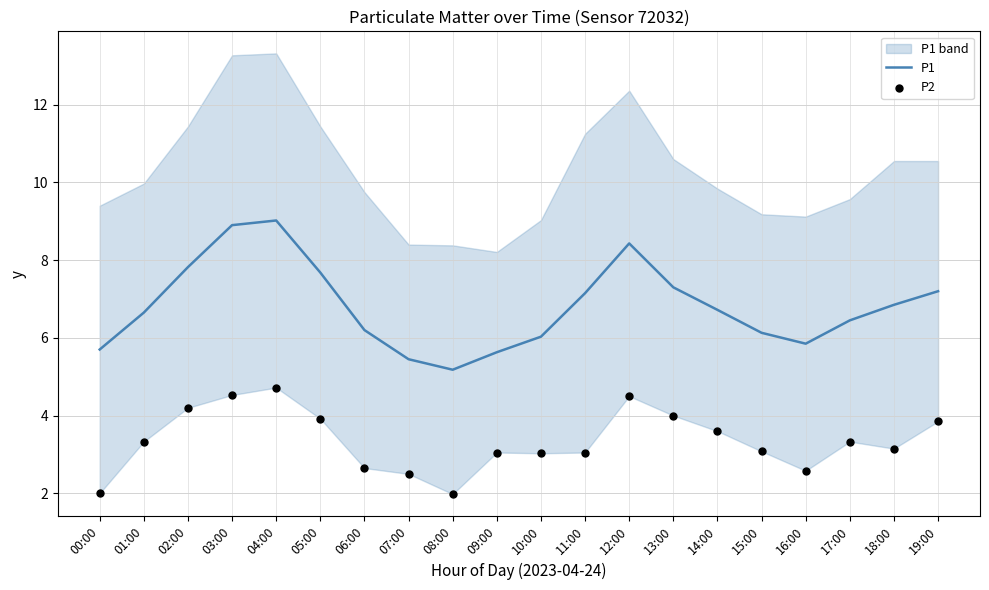

Which series has the largest total across all categories?

P1